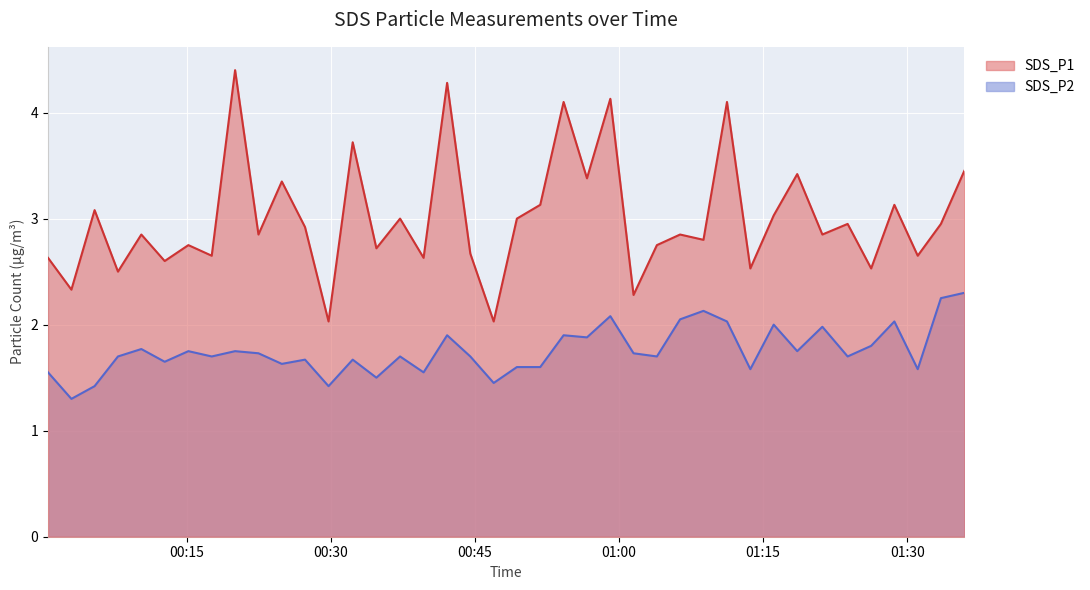

Does the chart display data point markers on the line(s)?

No